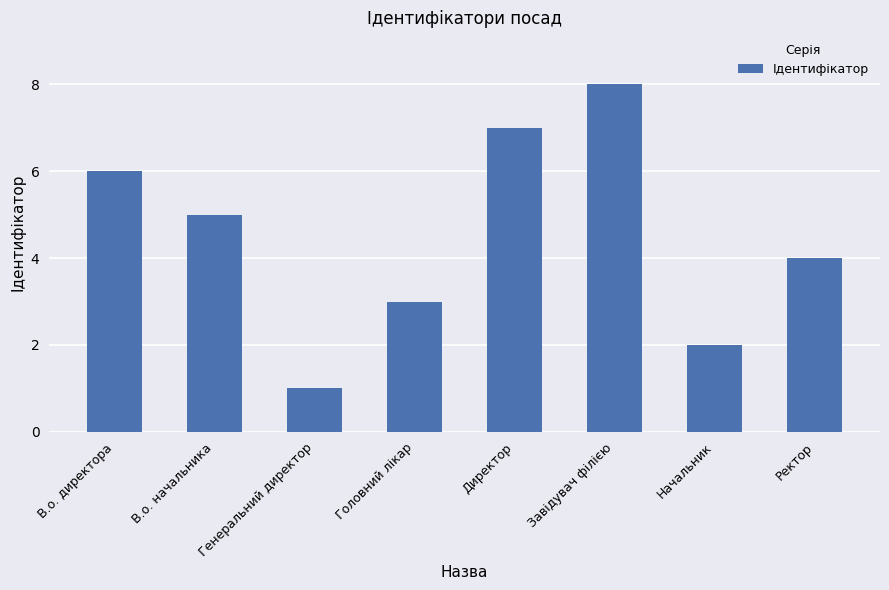

Which has a higher value, Начальник or В.о. начальника?

В.о. начальника